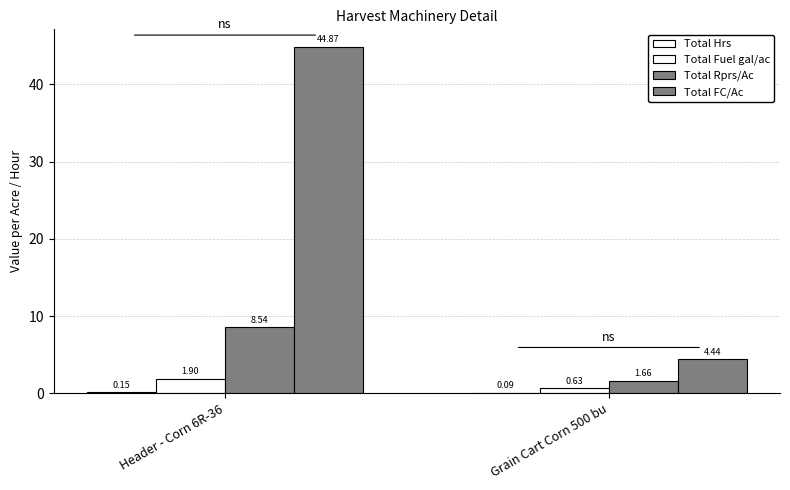

What is the value of the Total FC/Ac bar at the 1st from the left?

44.9